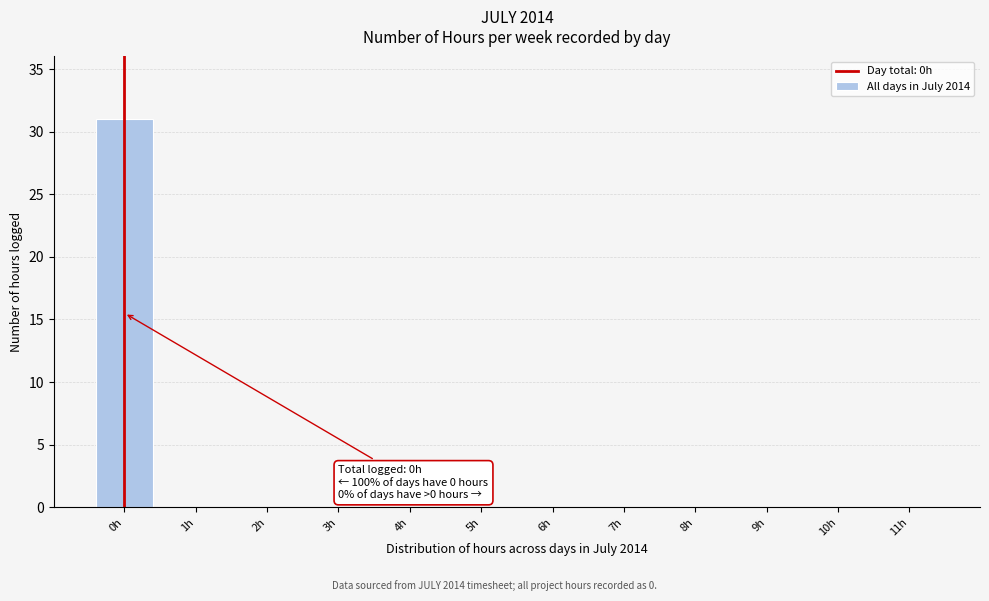

Reading left to right, transcribe all the data shown in this chart.

0h=31	1h=0	2h=0	3h=0	4h=0	5h=0	6h=0	7h=0	8h=0	9h=0	10h=0	11h=0